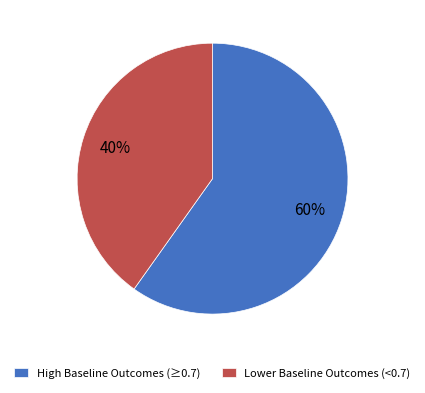

The High Baseline Outcomes (≥0.7) slice represents 60% of the pie. True or false?

True